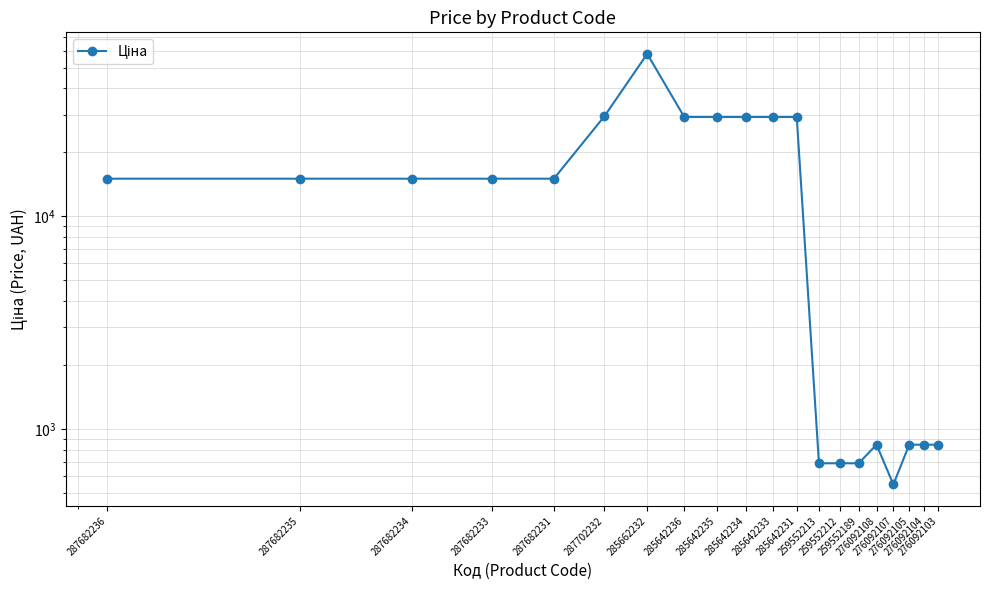

Is it true that the value at 259552213 is 689.1?

True